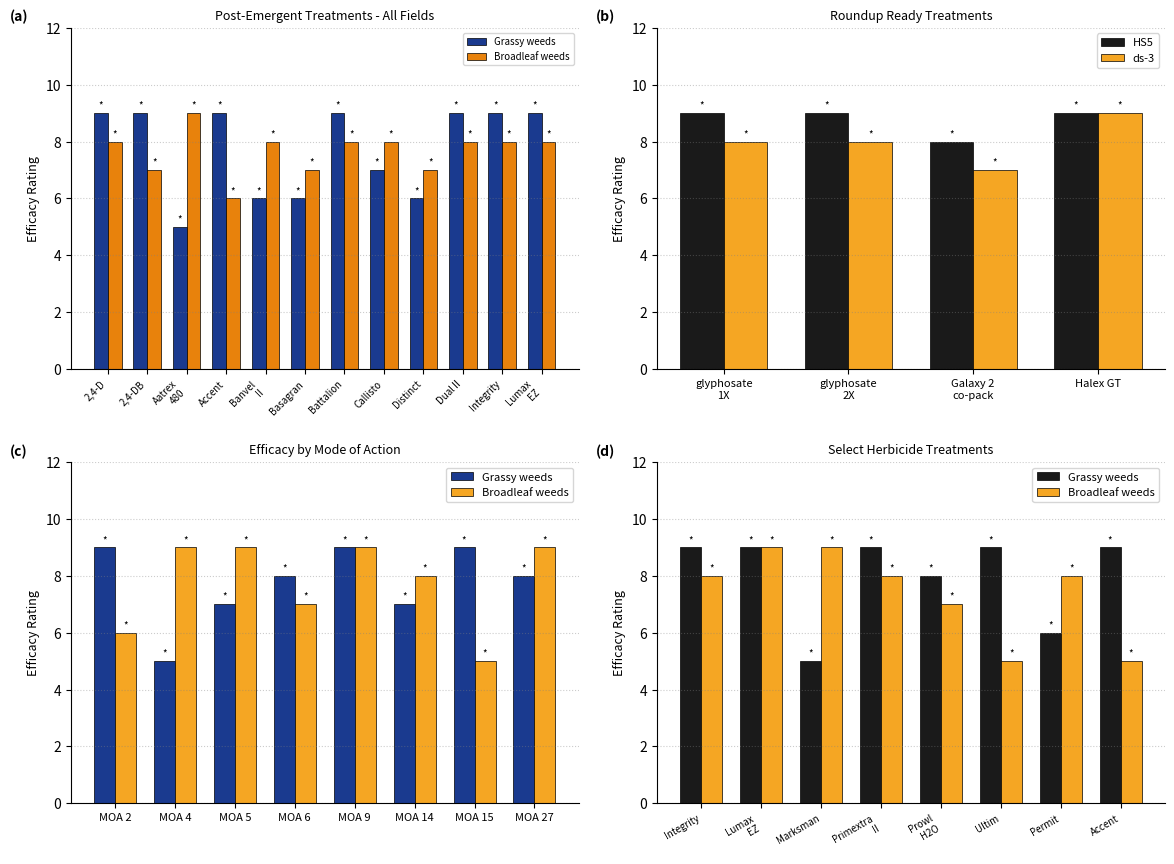

Does the chart contain stacked bars?

No